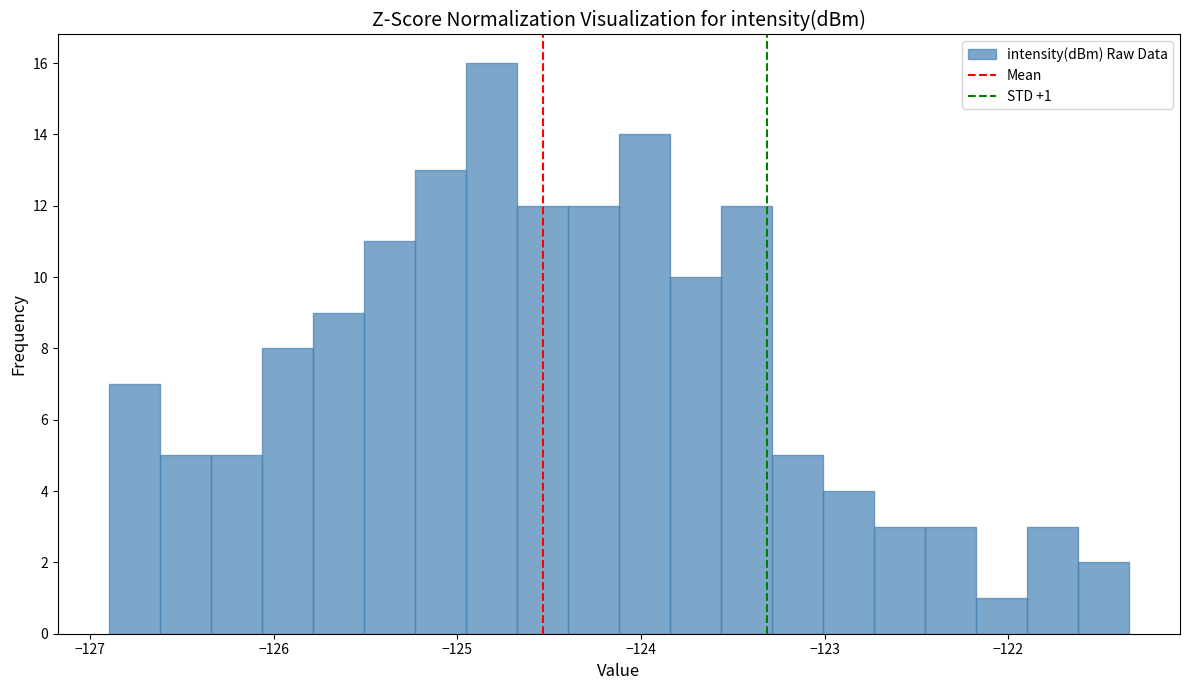

Around what value on the x-axis is the tallest bar? Give the approximate position of its centre, as read against the axis.

-124.8